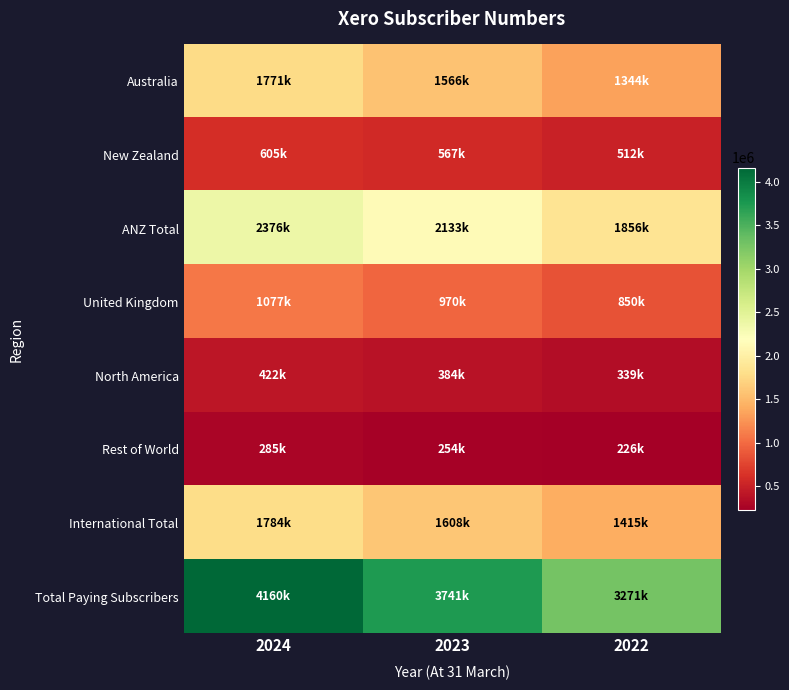

Which series has the widest spread of values?

Total Paying Subscribers